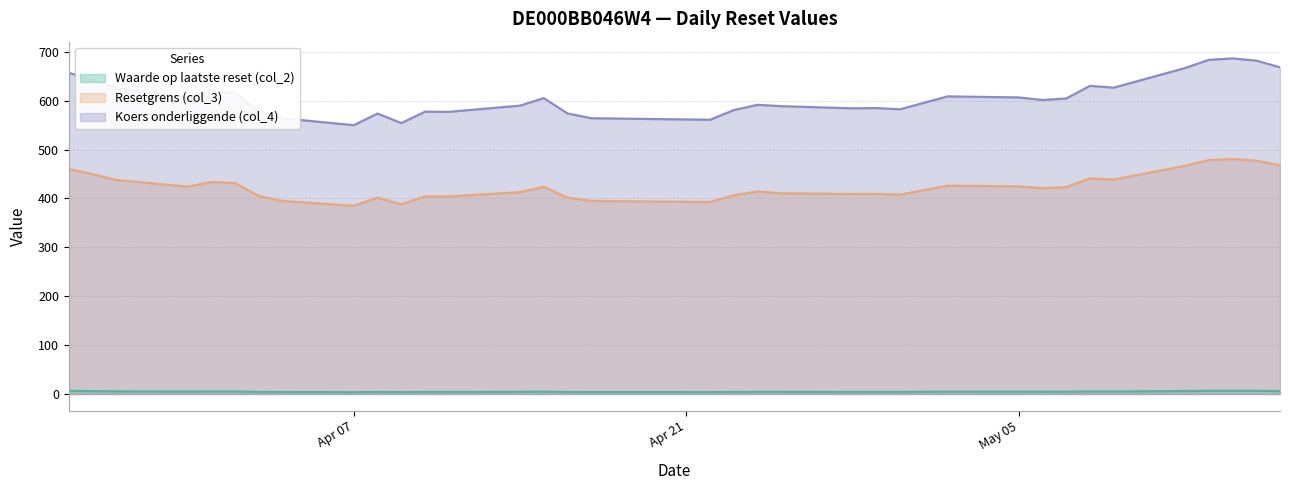

Reading left to right, transcribe all the data shown in this chart.

Waarde op laatste reset (col_2): 6.2	5.8	5.3	4.8	5.1	5.0	4.1	3.8	3.5	4.0	3.6	4.0	4.0	4.3	4.6	3.9	3.7	3.6	4.0	4.2	4.2	4.1	4.1	4.0	4.6	4.5	4.4	4.5	5.1	5.0	5.9	6.4	6.4	6.3	5.9
Resetgrens (col_3): 460.0	449.8	437.9	424.2	433.8	431.4	405.1	394.9	385.0	401.7	388.0	404.3	404.1	413.0	423.8	401.8	394.9	392.8	406.6	414.2	410.7	409.1	409.5	407.8	426.2	424.8	421.1	423.3	441.4	438.8	466.8	478.6	480.6	477.5	467.9
Koers onderliggende (col_4): 657.2	642.5	625.6	606.0	619.7	616.3	578.7	564.1	550.0	573.8	554.3	577.6	577.3	590.0	605.4	574.0	564.2	561.1	580.9	591.7	588.9	584.5	585.0	582.5	608.9	606.8	601.5	604.7	630.5	626.8	666.9	683.7	686.6	682.2	668.4